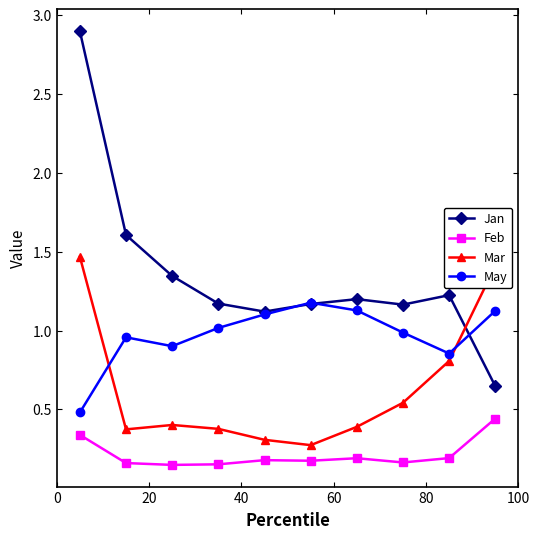

What are all the series names shown in the legend?

Jan, Feb, Mar, May